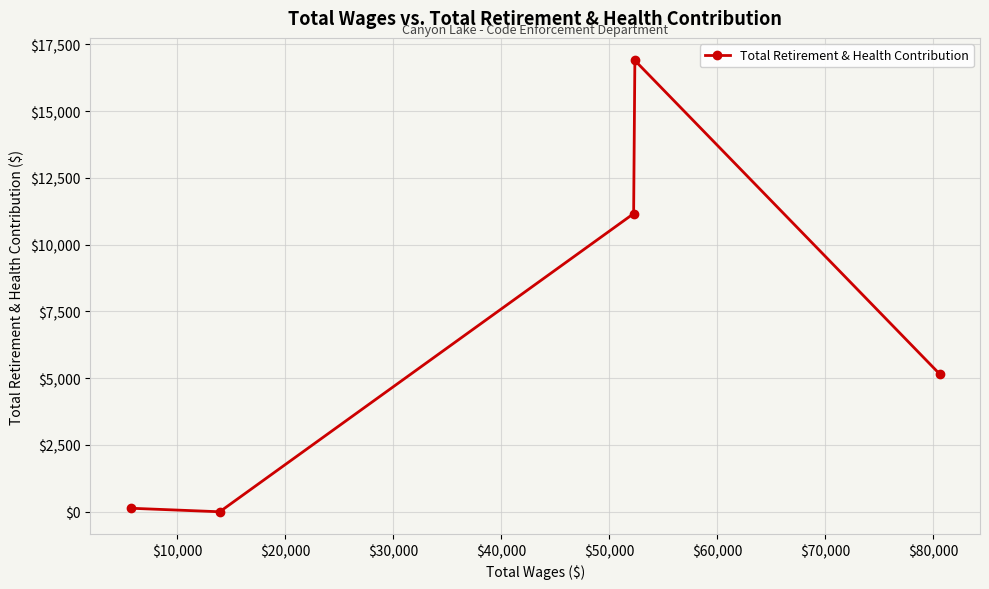

What is the average value?

6669